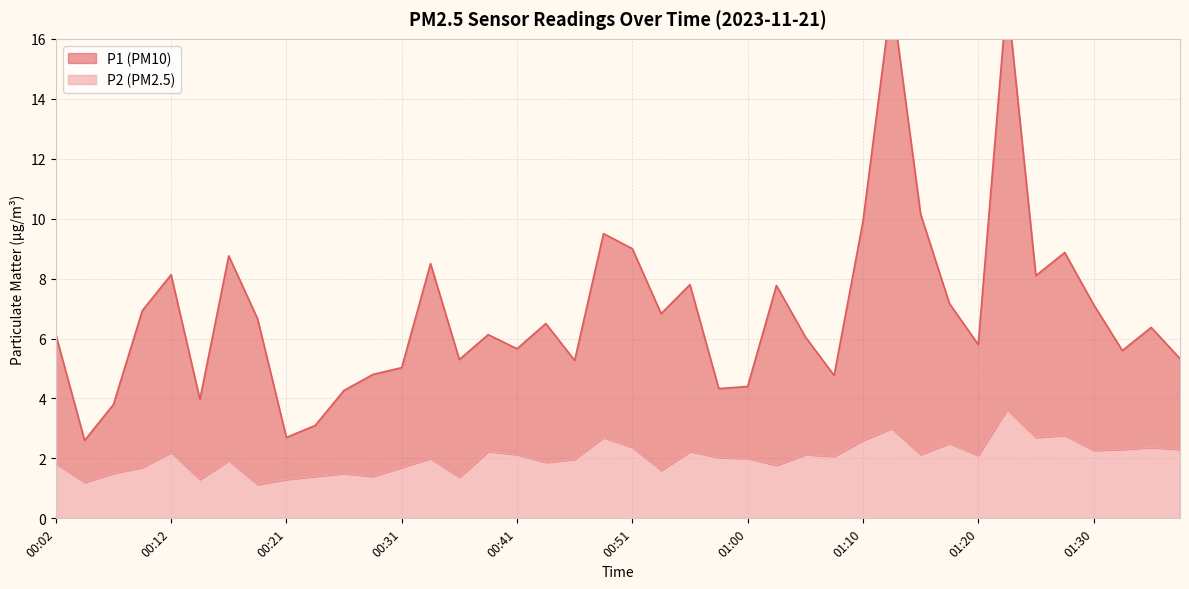

Where is P1 nearest to the value 10?

01:10